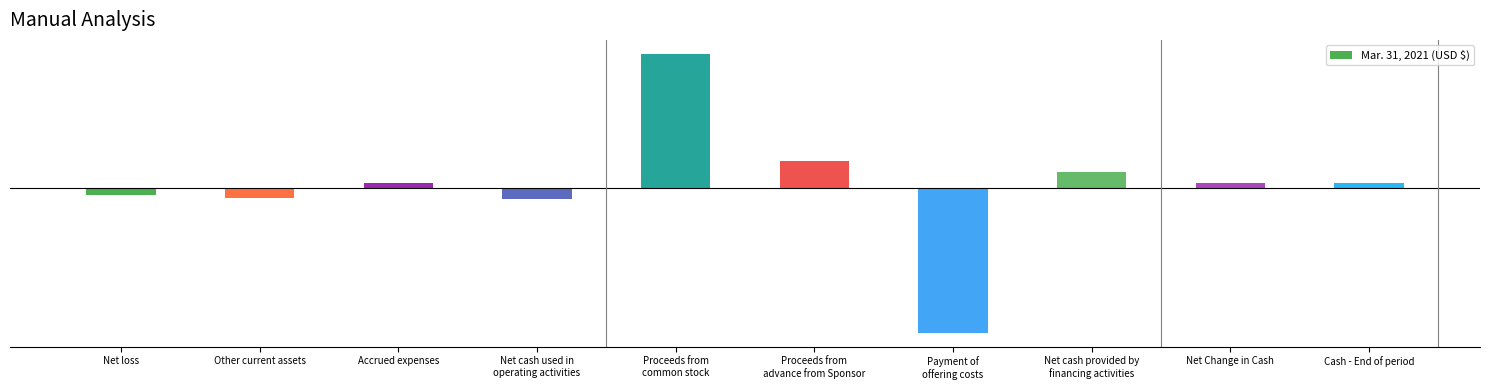

Which has a higher value, Proceeds from
advance from Sponsor or Net cash used in
operating activities?

Proceeds from
advance from Sponsor